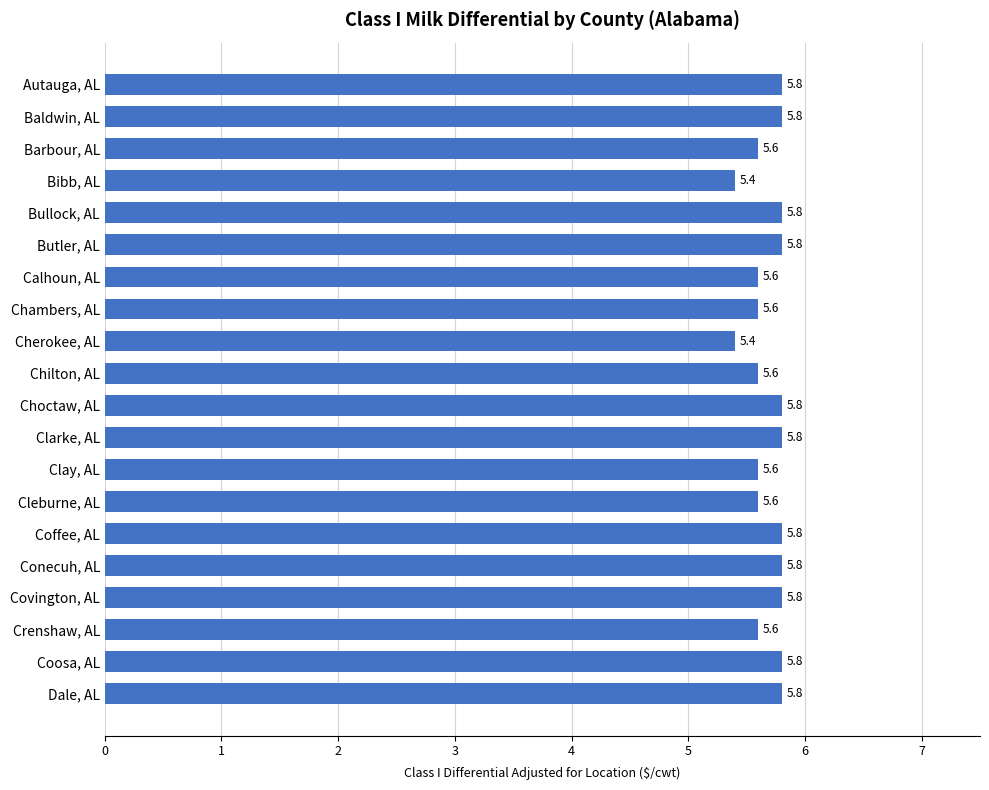

True or false: the data shows 3.9 at Baldwin, AL.

False